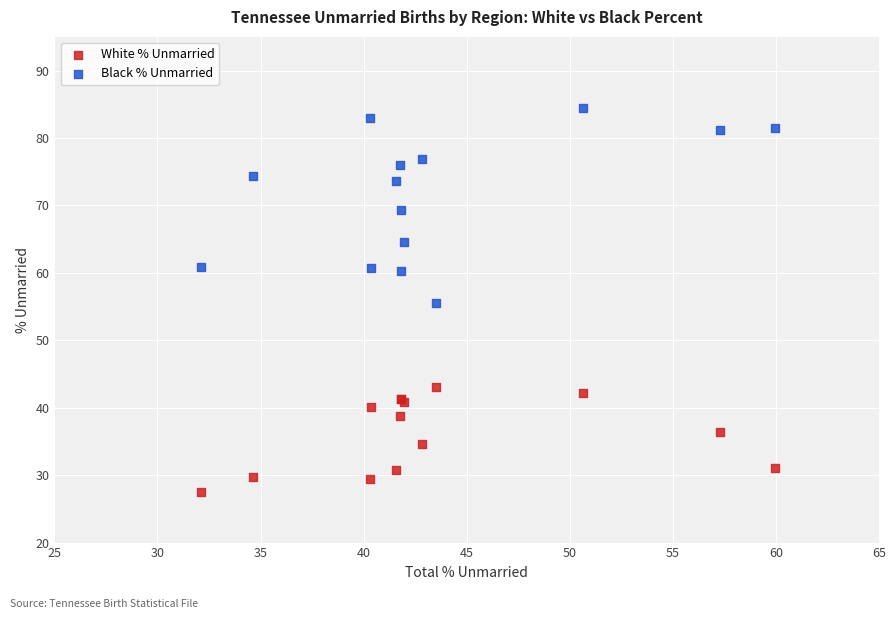

Which series contains the highest Y value?

Black % Unmarried